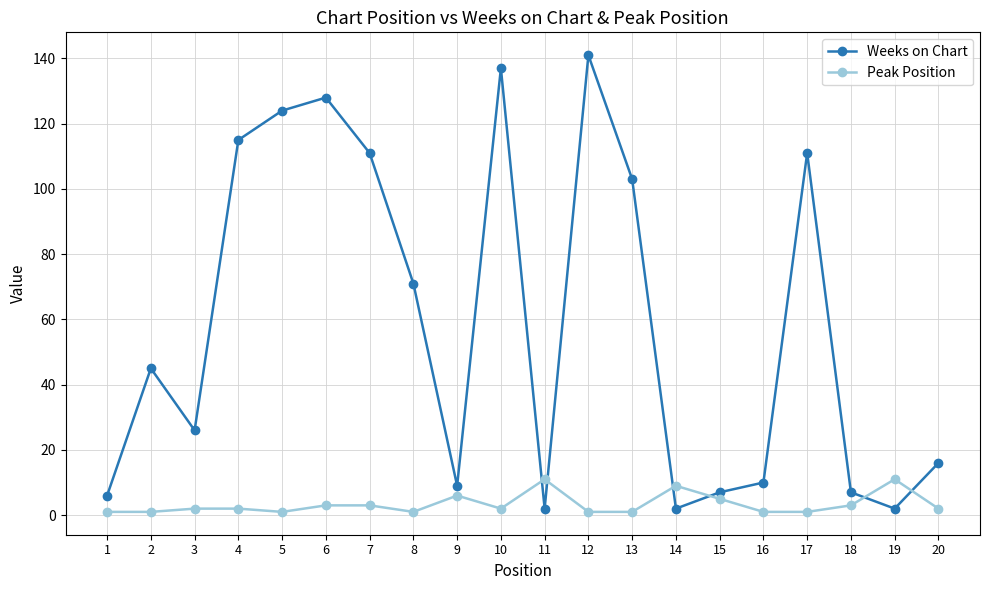

True or false: Weeks on Chart has more than 2 points higher than both neighbors.

True